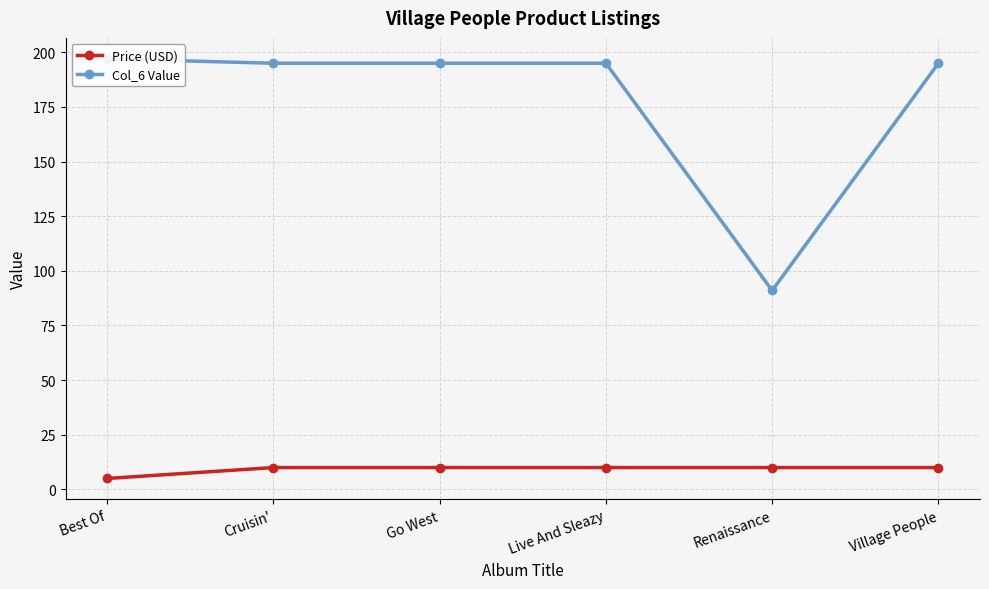

What is the spread (max minus min) of values at Renaissance?

81.0